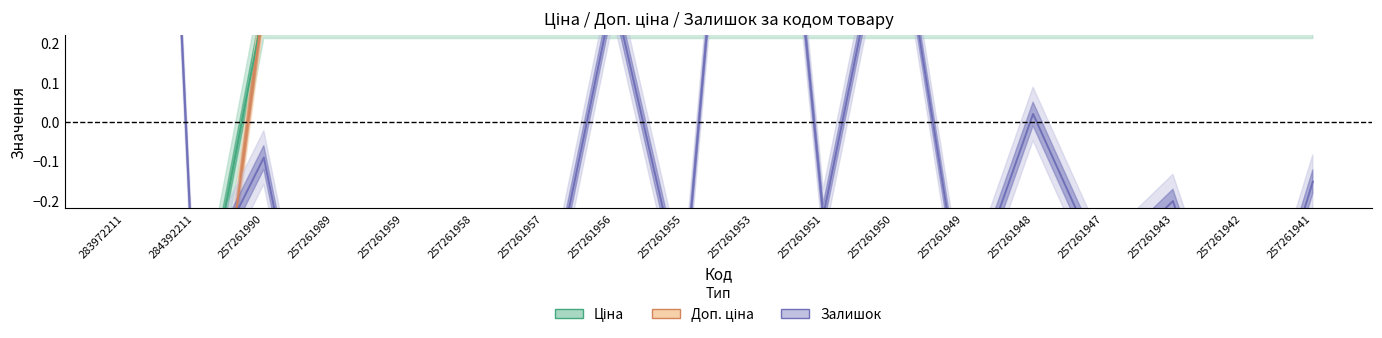

Between 257261941 and 257261955, which is larger?

257261941